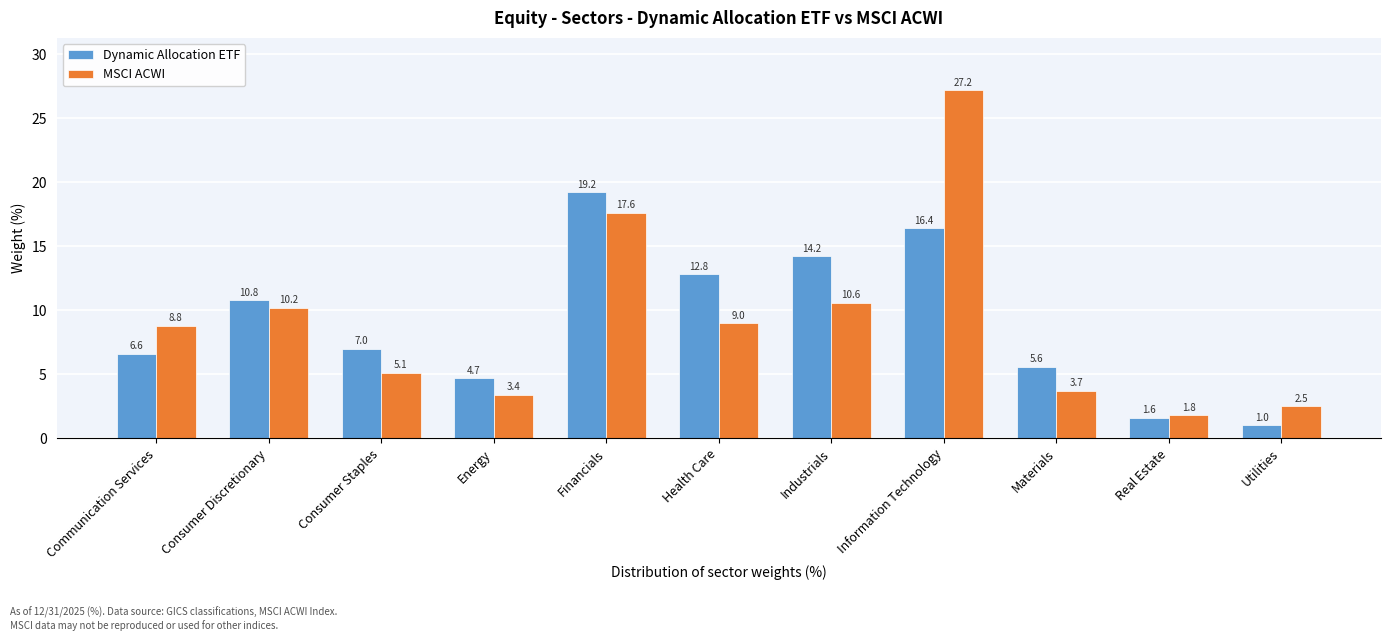

Reading right to left, extract all data points from this chart.

Dynamic Allocation ETF: 1.0	1.6	5.6	16.4	14.2	12.8	19.2	4.7	7.0	10.8	6.6
MSCI ACWI: 2.5	1.8	3.7	27.2	10.6	9.0	17.6	3.4	5.1	10.2	8.8